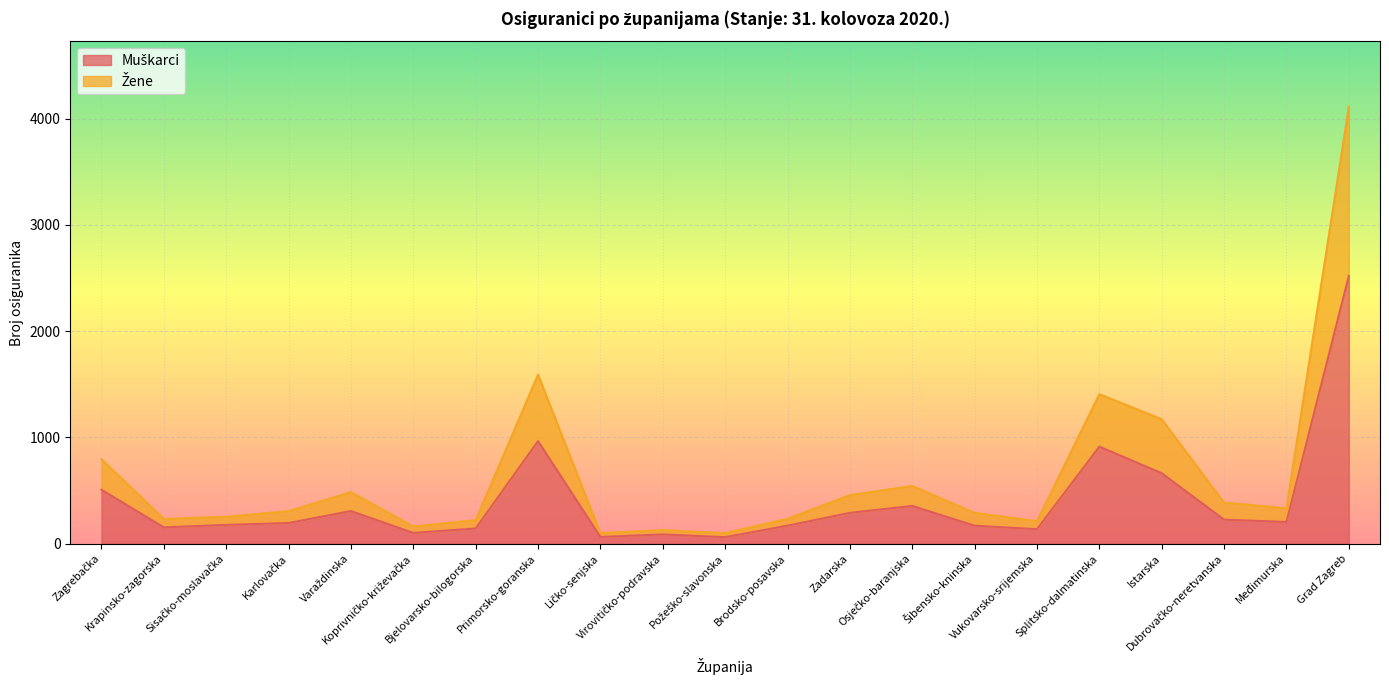

Reading left to right, transcribe all the data shown in this chart.

Muškarci: Zagrebačka=507	Krapinsko-zagorska=153	Sisačko-moslavačka=177	Karlovačka=194	Varaždinska=307	Koprivničko-križevačka=101	Bjelovarsko-bilogorska=143	Primorsko-goranska=965	Ličko-senjska=63	Virovitičko-podravska=87	Požeško-slavonska=61	Brodsko-posavska=169	Zadarska=290	Osječko-baranjska=355	Šibensko-kninska=169	Vukovarsko-srijemska=136	Splitsko-dalmatinska=913	Istarska=663	Dubrovačko-neretvanska=226	Međimurska=204	Grad Zagreb=2520
Žene: Zagrebačka=795	Krapinsko-zagorska=233	Sisačko-moslavačka=253	Karlovačka=306	Varaždinska=485	Koprivničko-križevačka=162	Bjelovarsko-bilogorska=221	Primorsko-goranska=1591	Ličko-senjska=99	Virovitičko-podravska=128	Požeško-slavonska=99	Brodsko-posavska=234	Zadarska=457	Osječko-baranjska=543	Šibensko-kninska=290	Vukovarsko-srijemska=212	Splitsko-dalmatinska=1407	Istarska=1171	Dubrovačko-neretvanska=387	Međimurska=333	Grad Zagreb=4110